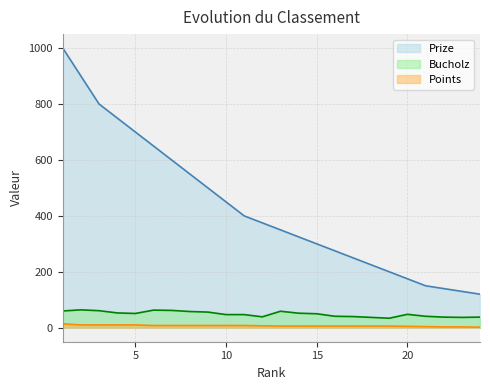

Rank the series by their maximum value, from lowest to highest.

Points, Bucholz, Prize